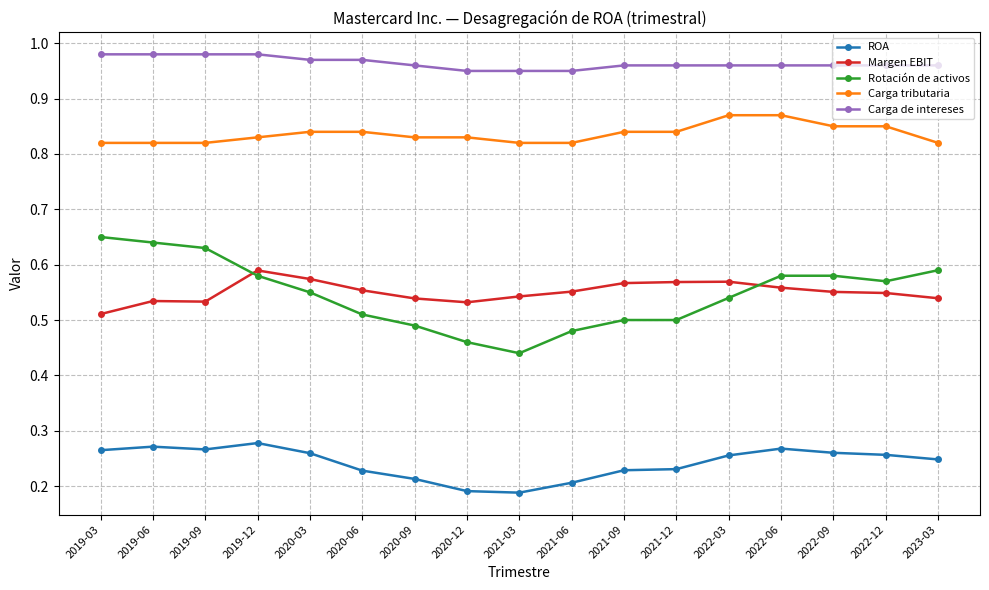

At which label is Margen EBIT closest to 0?

2019-03